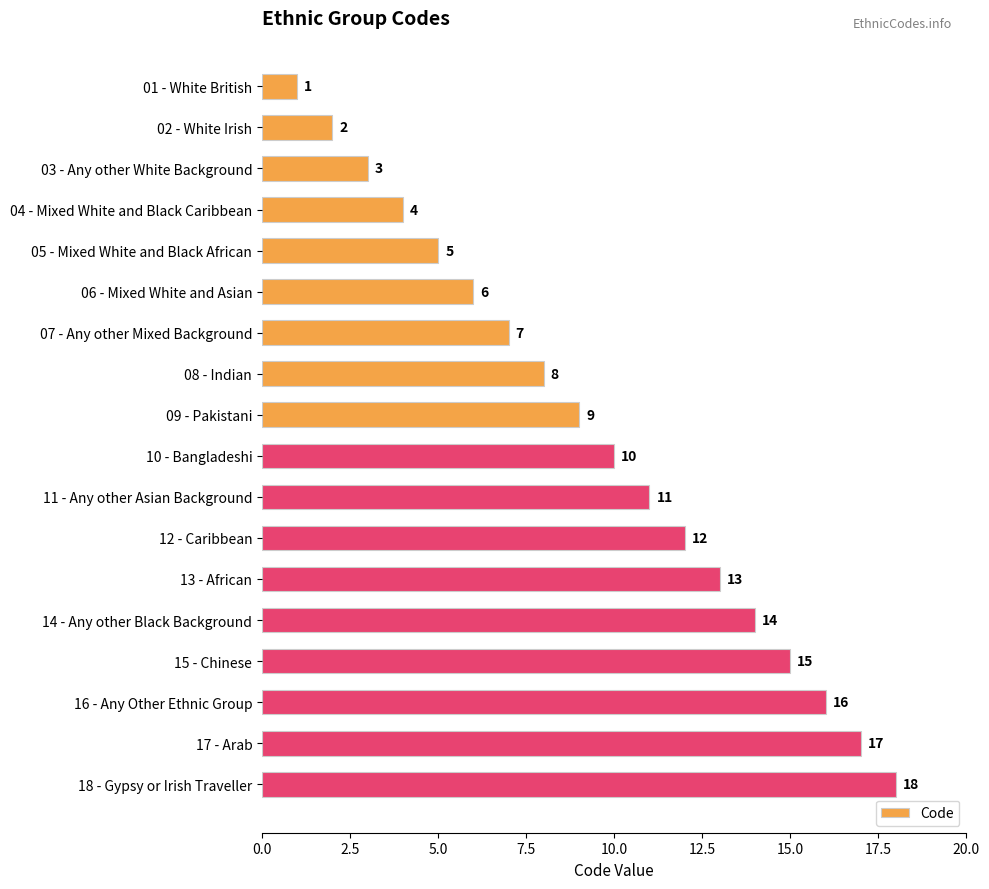

The value at 06 - Mixed White and Asian is 4. True or false?

False